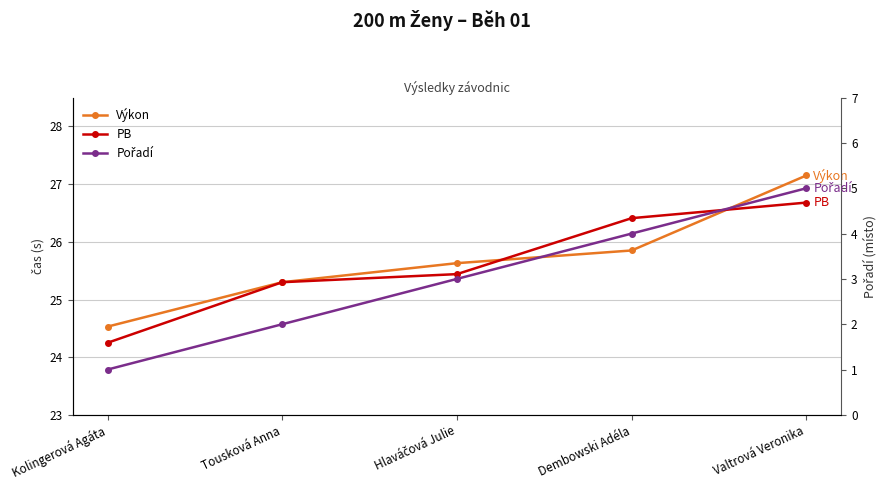

The value of PB at Hlaváčová Julie is 7.1. True or false?

False